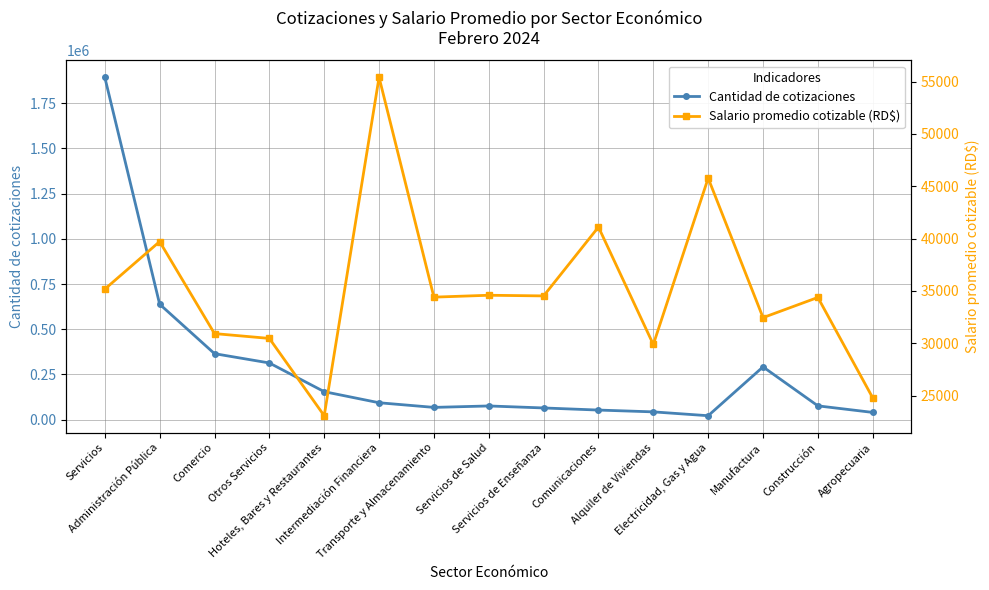

True or false: Salario promedio cotizable (RD$) and Cantidad de cotizaciones cross at least once.

True